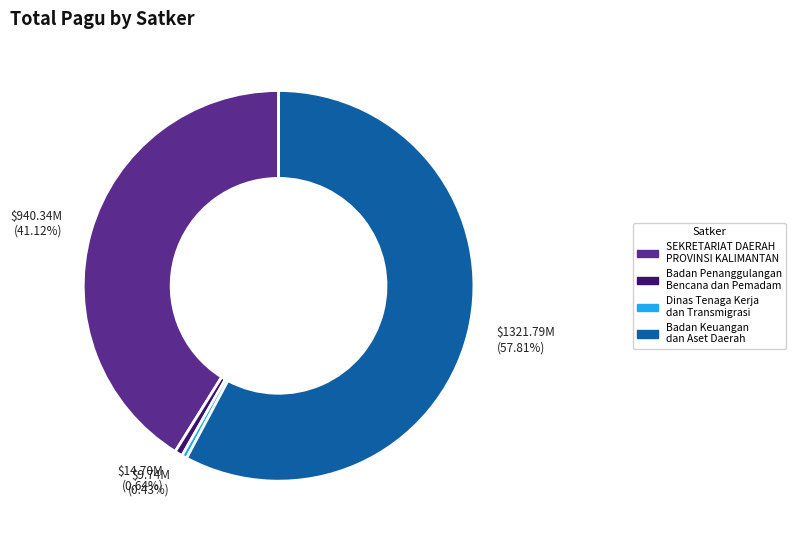

Is there a majority slice in this chart?

Yes